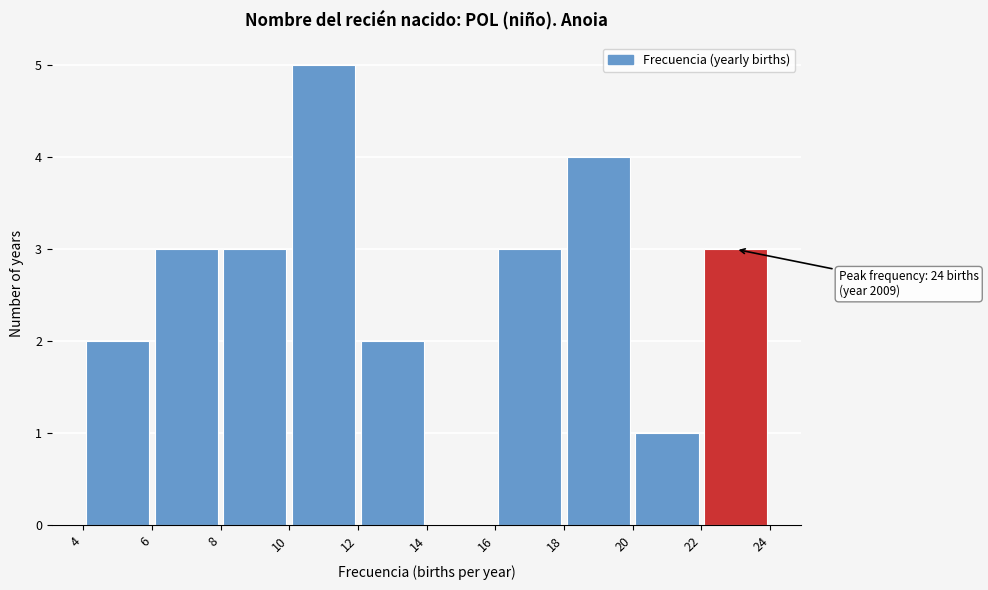

Which range on the x-axis has the tallest bar?

10 to 12